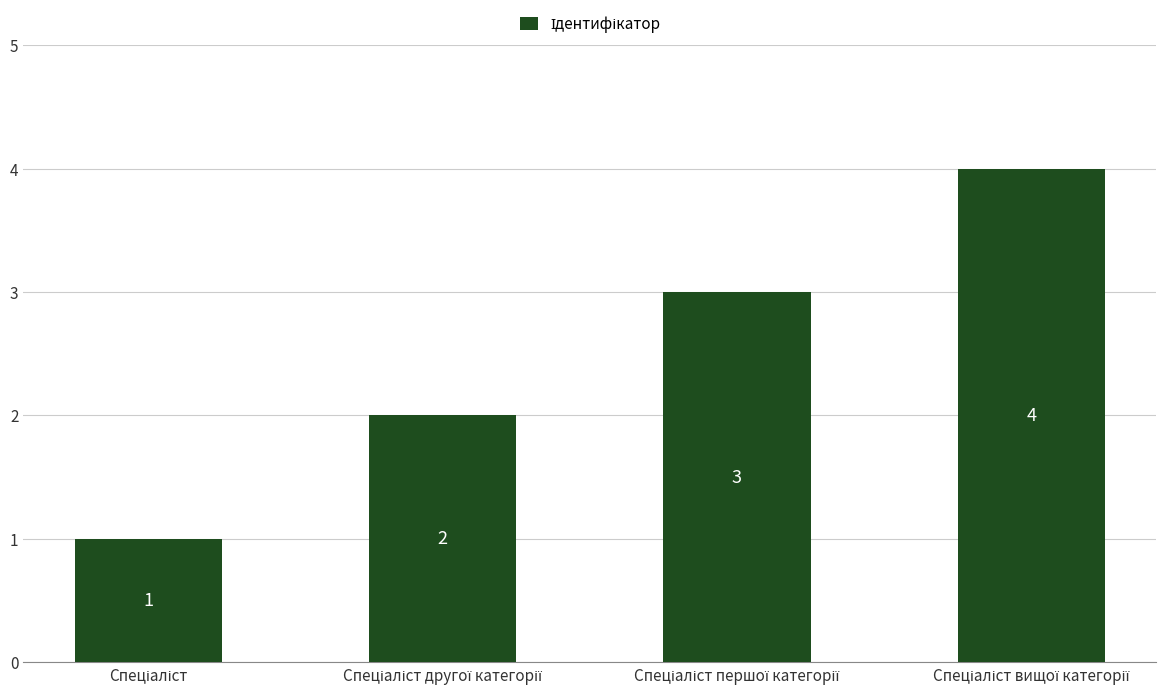

How many distinct data groups are displayed?

1